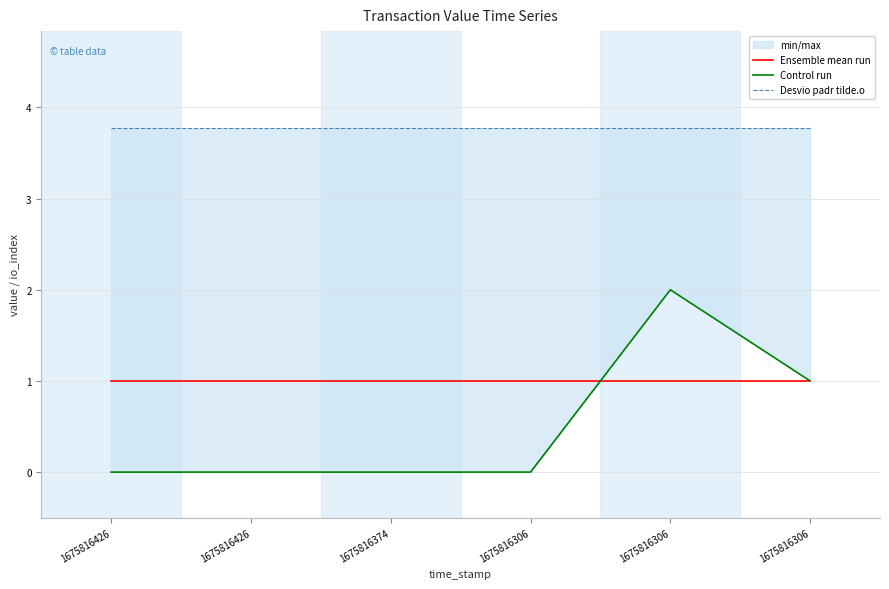

How many times do Ensemble mean run and Control run cross each other?

1